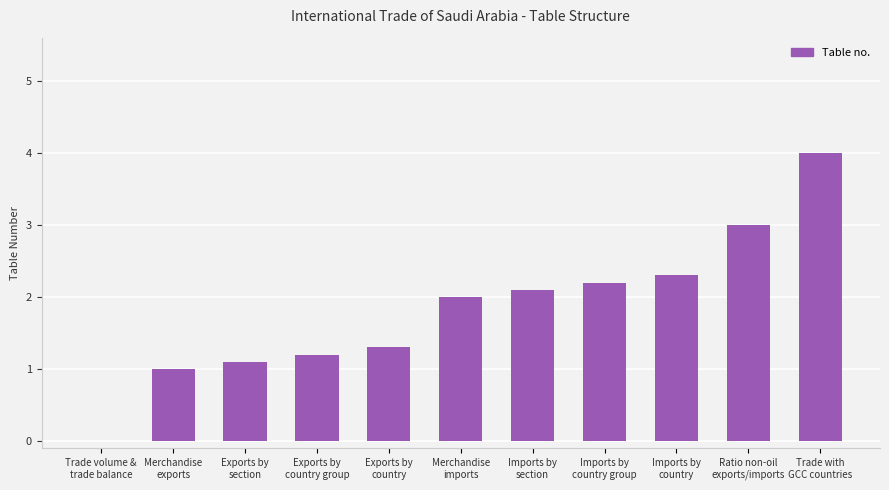

True or false: the data shows 3.2 at Imports by
country.

False